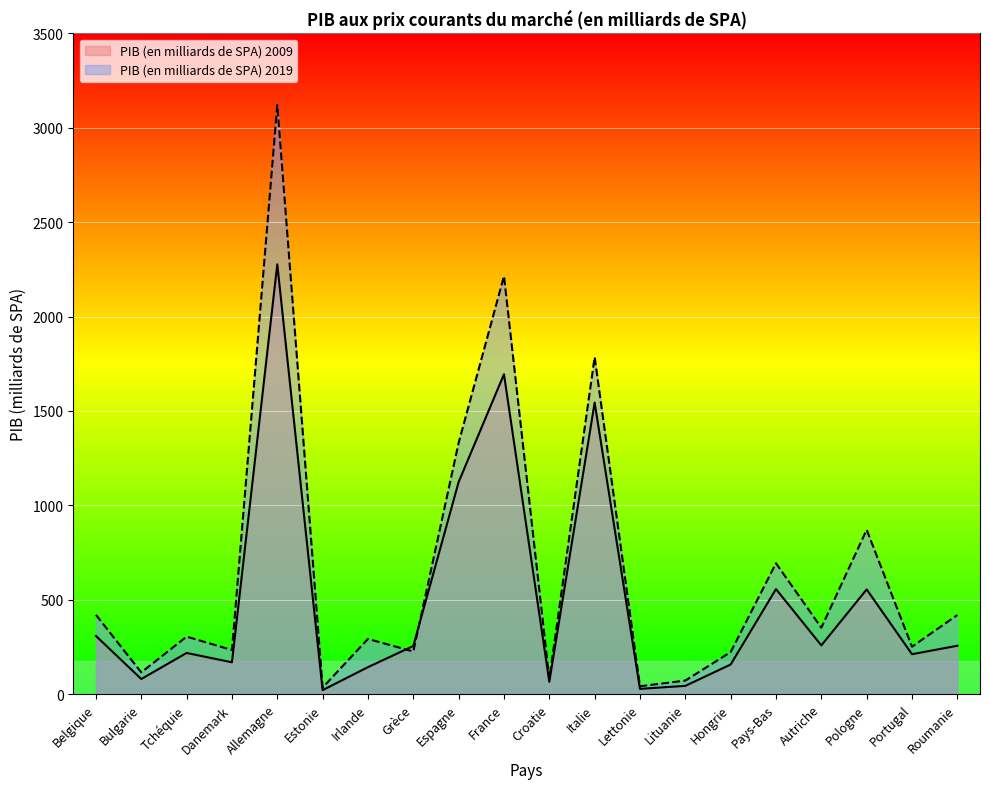

Which has a higher value, Hongrie or Portugal?

Portugal